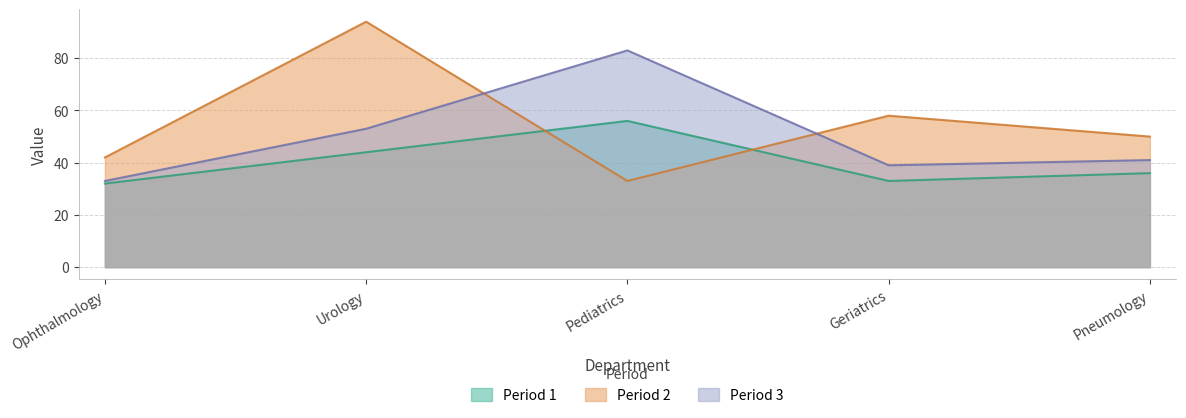

Reading right to left, what are all the values shown in this chart?

Period 1: Pneumology=36	Geriatrics=33	Pediatrics=56	Urology=44	Ophthalmology=32
Period 2: Pneumology=50	Geriatrics=58	Pediatrics=33	Urology=94	Ophthalmology=42
Period 3: Pneumology=41	Geriatrics=39	Pediatrics=83	Urology=53	Ophthalmology=33